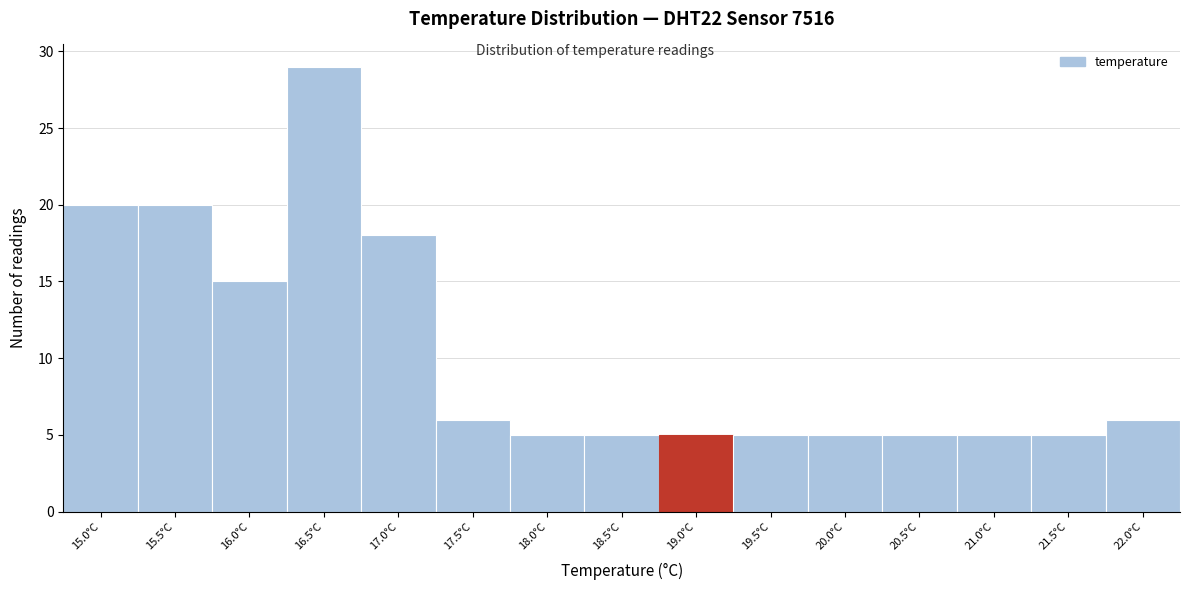

Reading left to right, list all the values displayed in this chart.

20	20	15	29	18	6	5	5	5	5	5	5	5	5	6